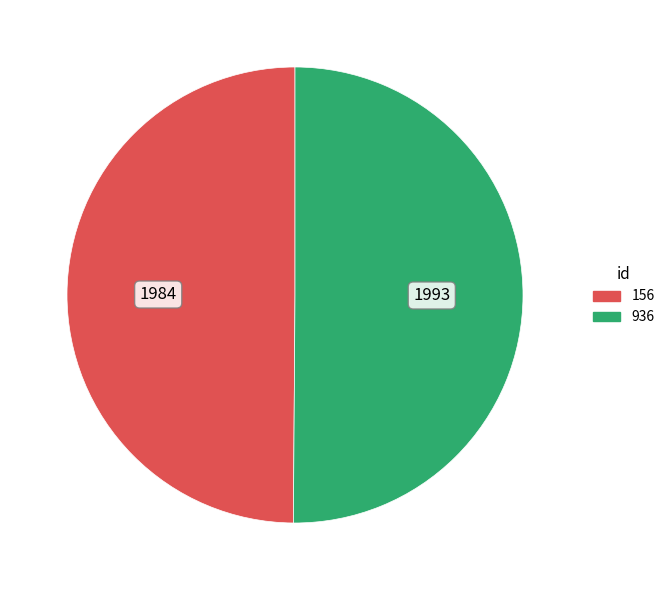

Do 156 and 936 together represent more than half of the pie?

Yes